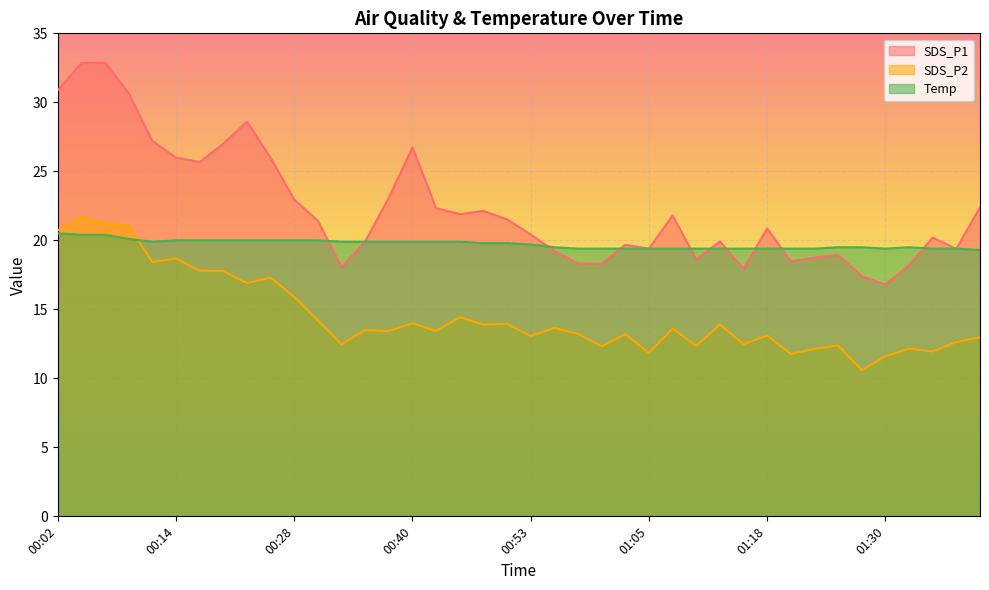

What is the difference between the maximum and minimum values in the SDS_P2 series?

11.1